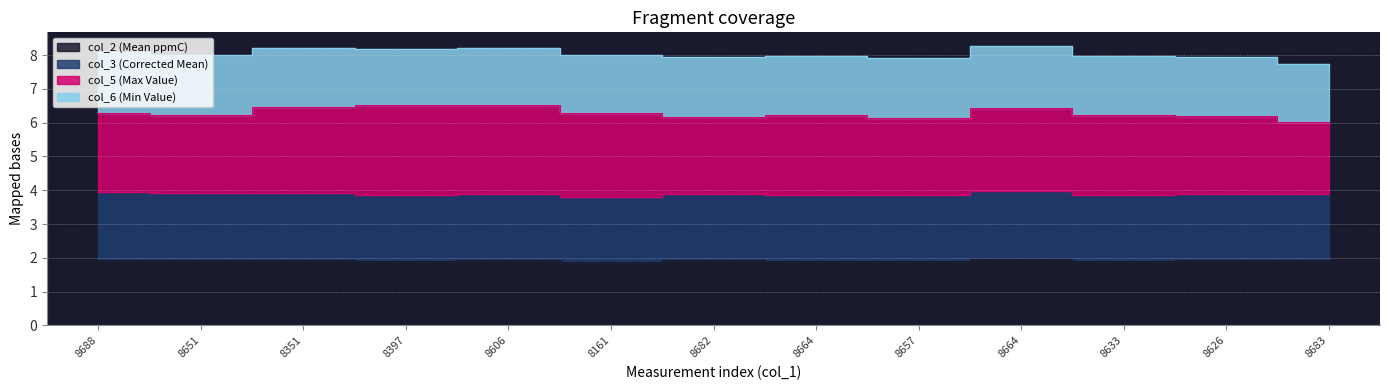

Does the chart display data point markers on the line(s)?

No